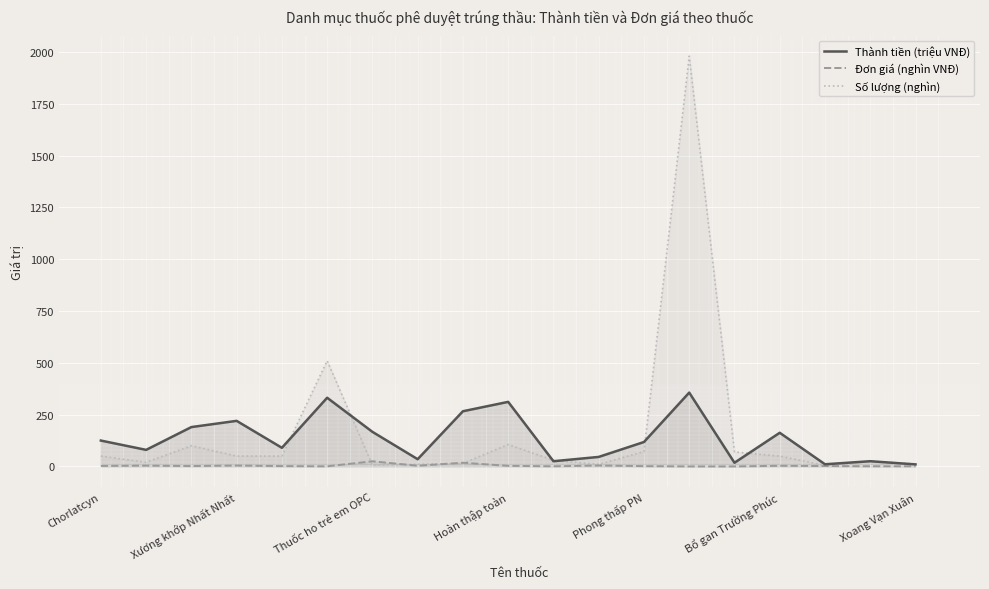

Rank the series by their maximum value, from highest to lowest.

Số lượng (nghìn), Thành tiền (triệu VNĐ), Đơn giá (nghìn VNĐ)